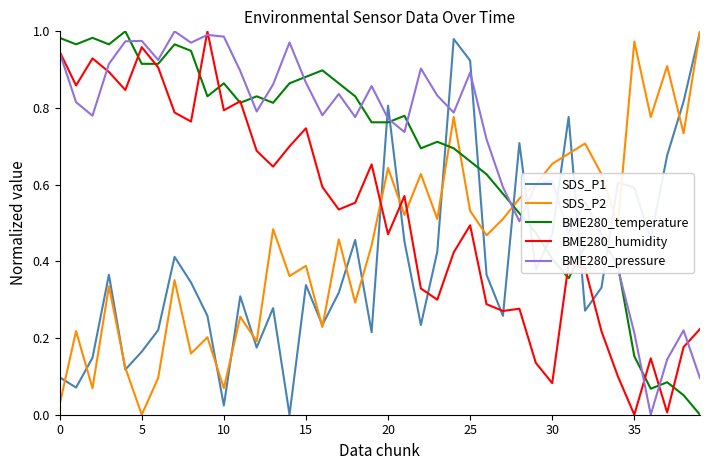

Which series has the largest total across all categories?

BME280_pressure